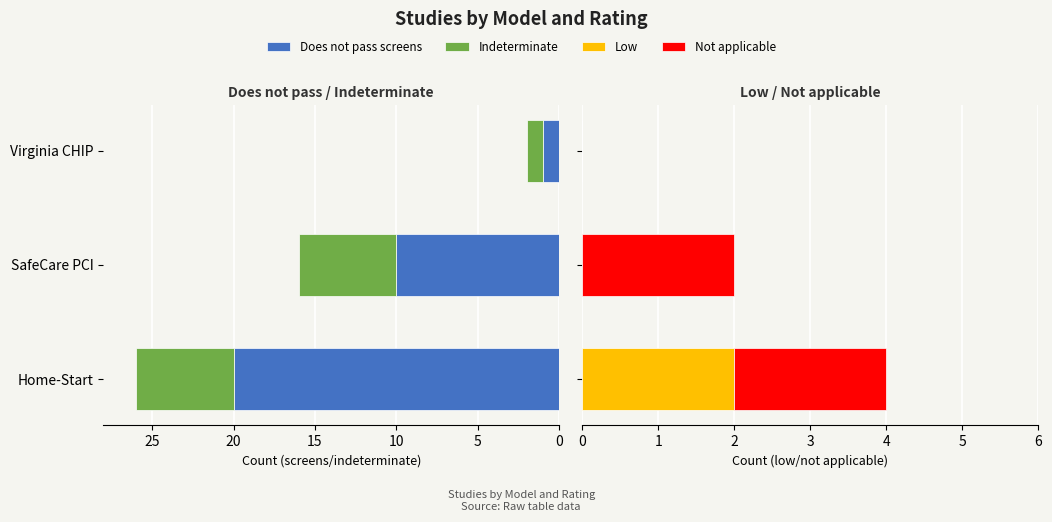

How many bars are there in each group?

4